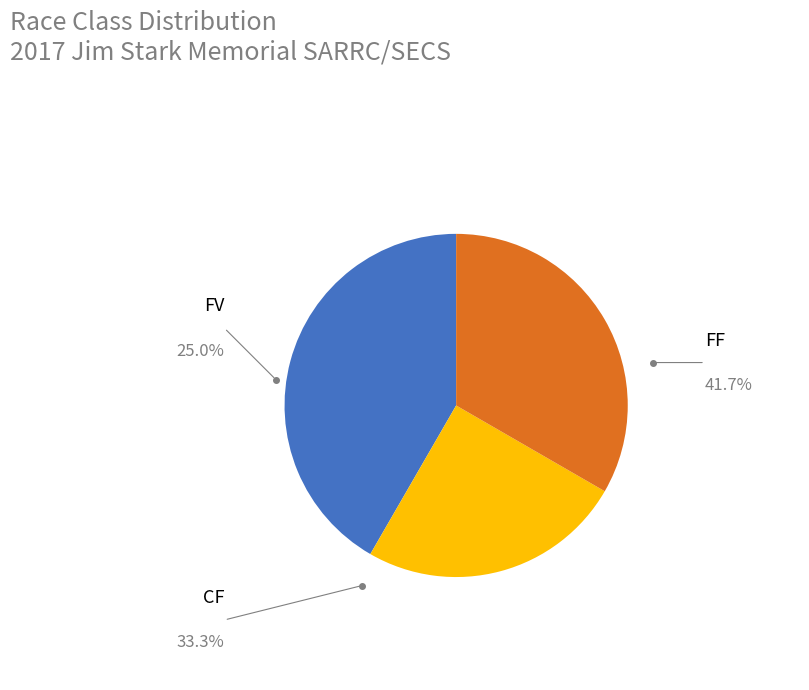

To the nearest percent, what portion does FF represent?

42%